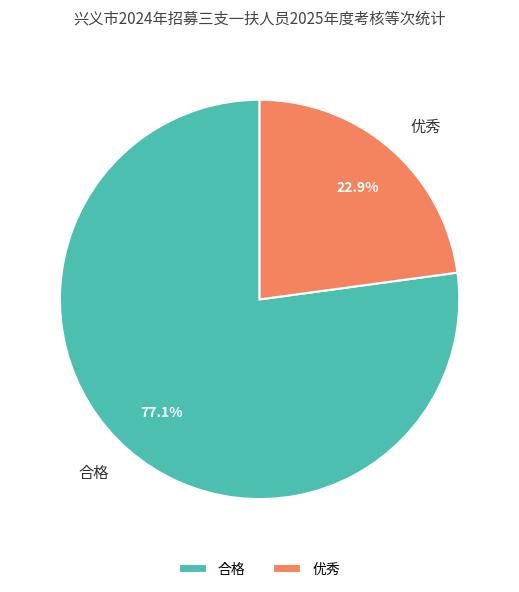

To the nearest percent, what is the difference between the largest and smallest slice percentages?

54%